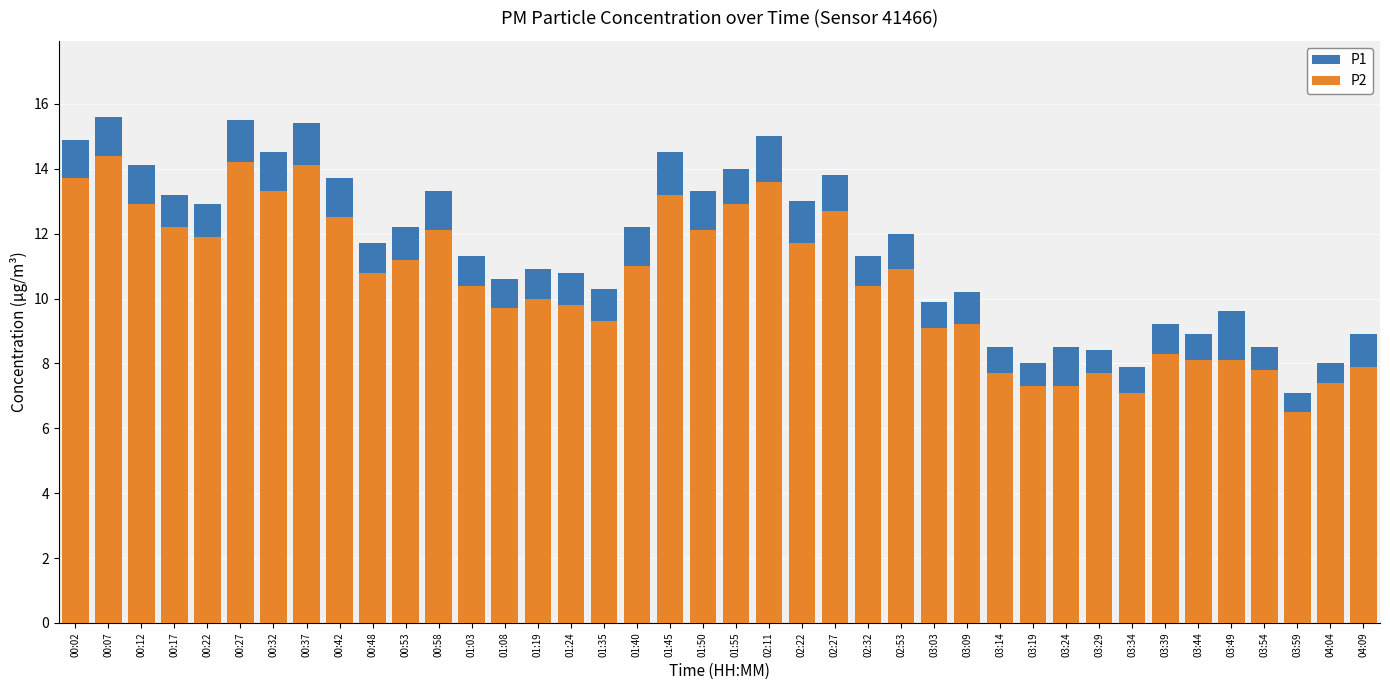

What is the difference between the P1 values at 01:03 and 04:04?

3.3